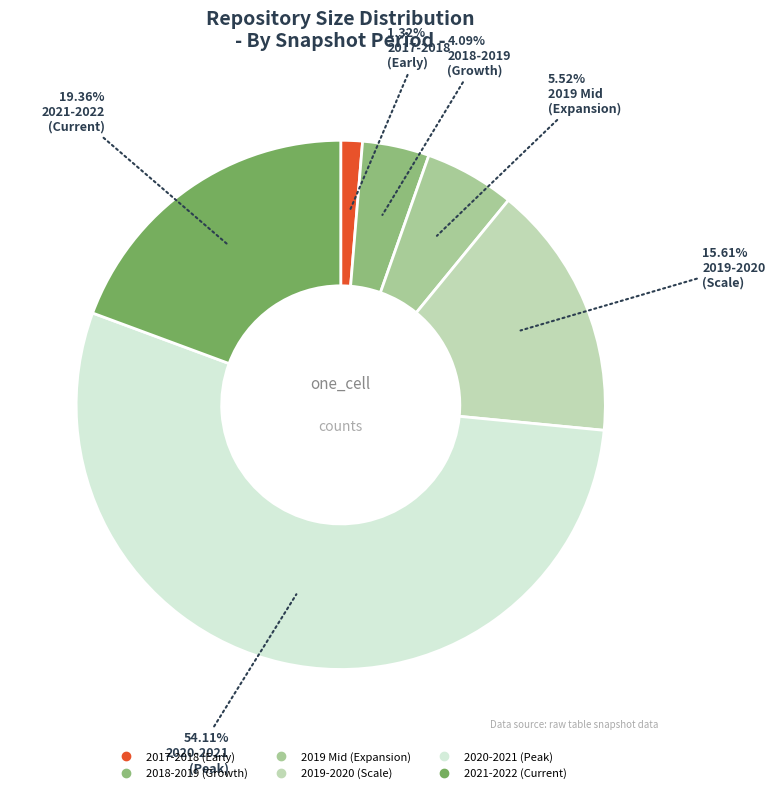

Is there any slice that represents more than half of the pie?

Yes